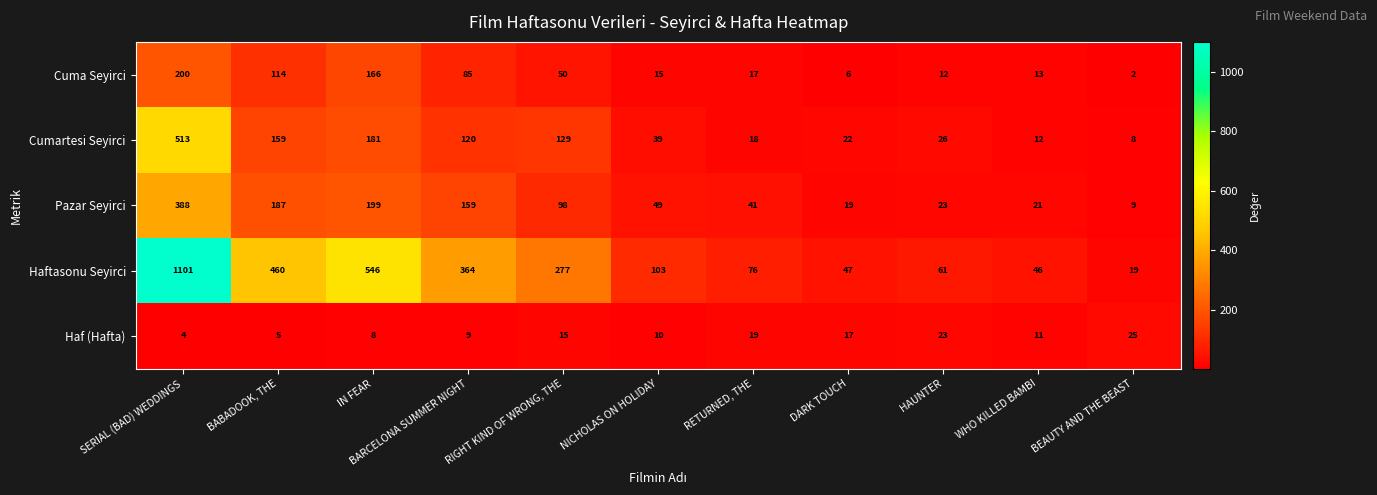

What is the sum of the Haftasonu Seyirci values at BARCELONA SUMMER NIGHT and NICHOLAS ON HOLIDAY?

467